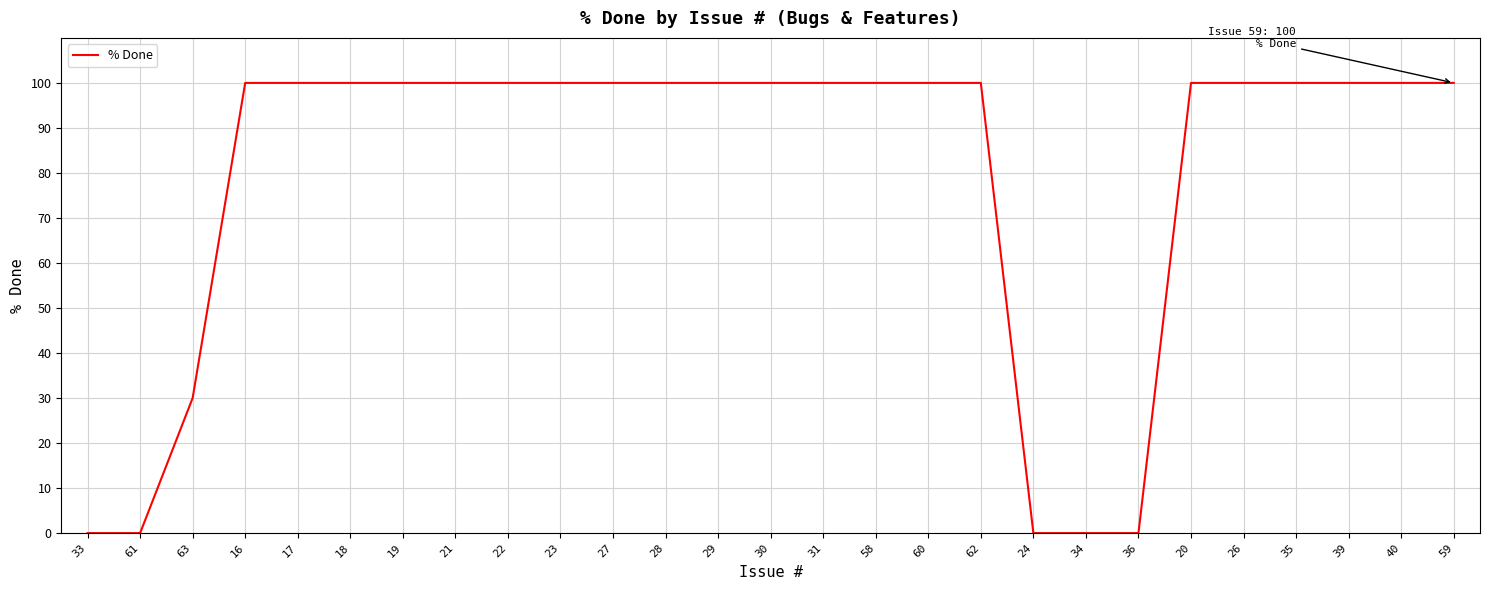

True or false: the data shows 100 at 59.

True